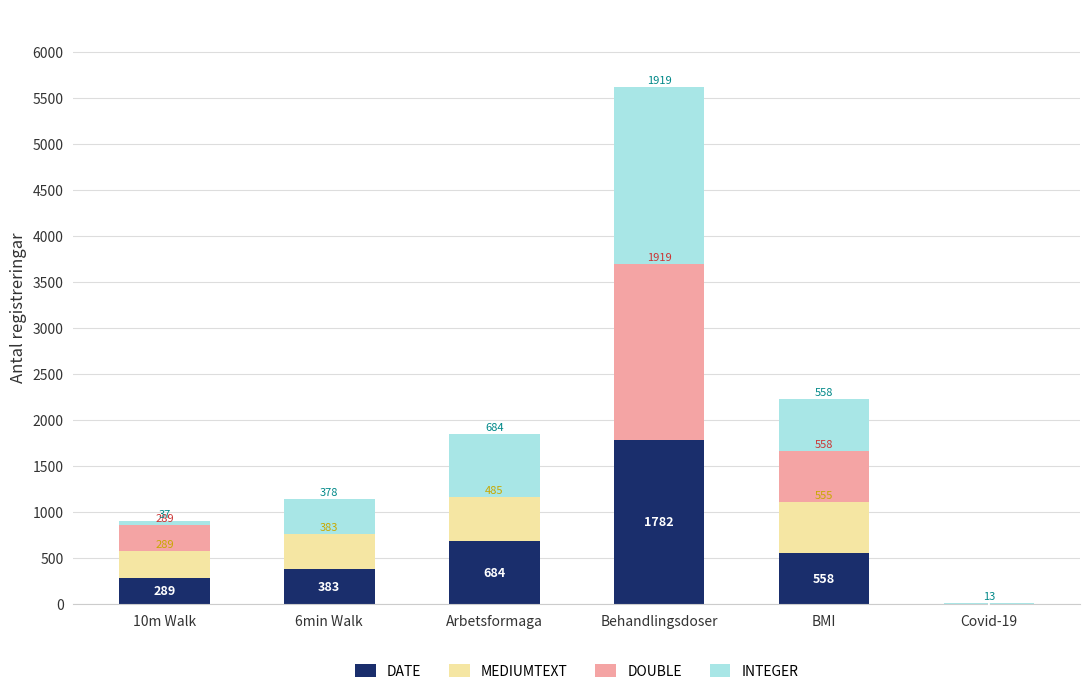

What is the maximum value for DATE?

1782